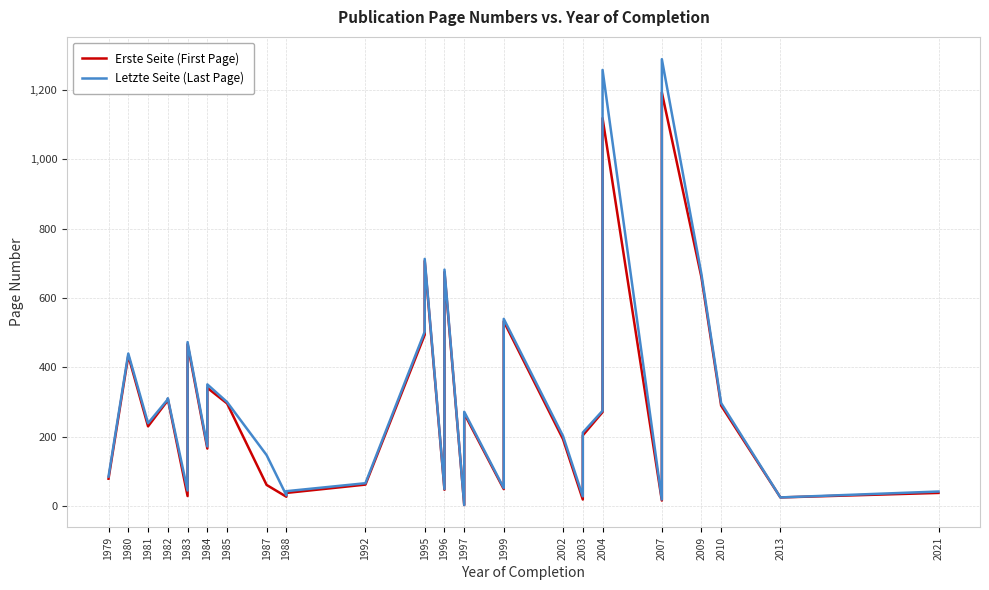

Which series has the widest spread of values?

Letzte Seite (Last Page)